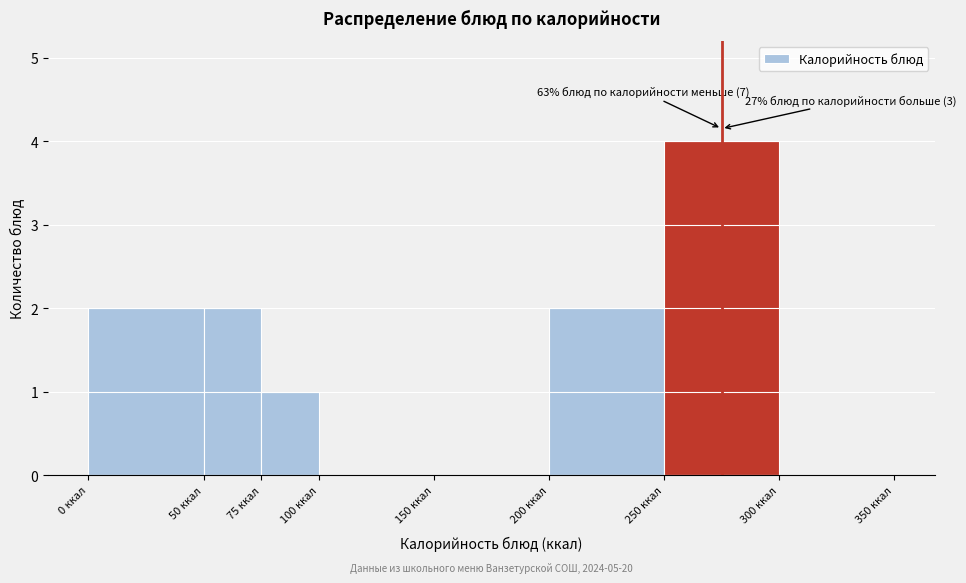

Over which range of the x-axis is the bar tallest?

250 to 300